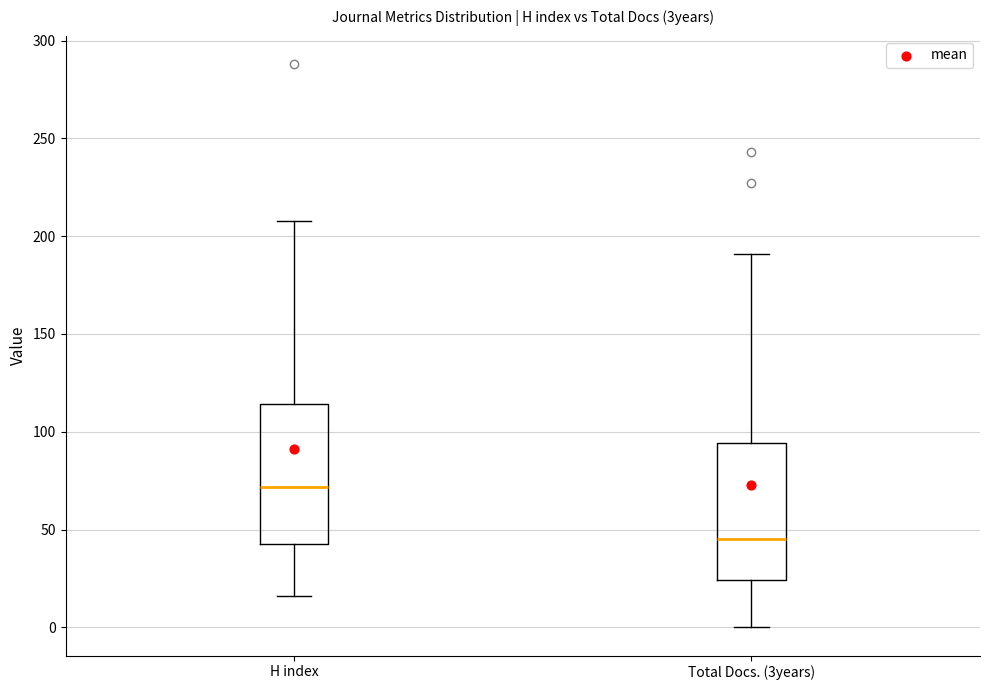

Reading left to right, read every box against the y-axis: the position of its median line, the range the box covers, and the ends of its whiskers. The values are not printed on the chart, so give them approximately, as read against the axis.

H index: median 70, box 45 to 115, whiskers 15 to 210
Total Docs. (3years): median 45, box 25 to 95, whiskers 0 to 190